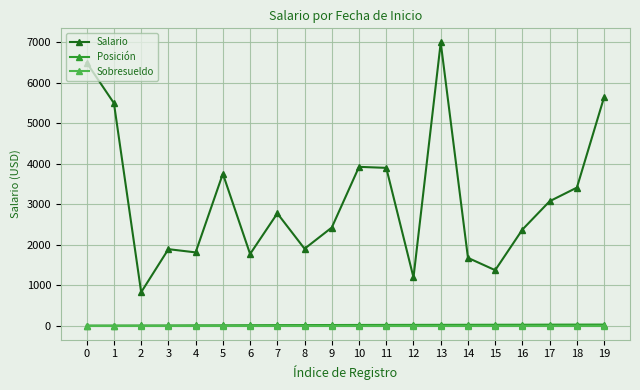

At which category is the sum across all series the highest?

13